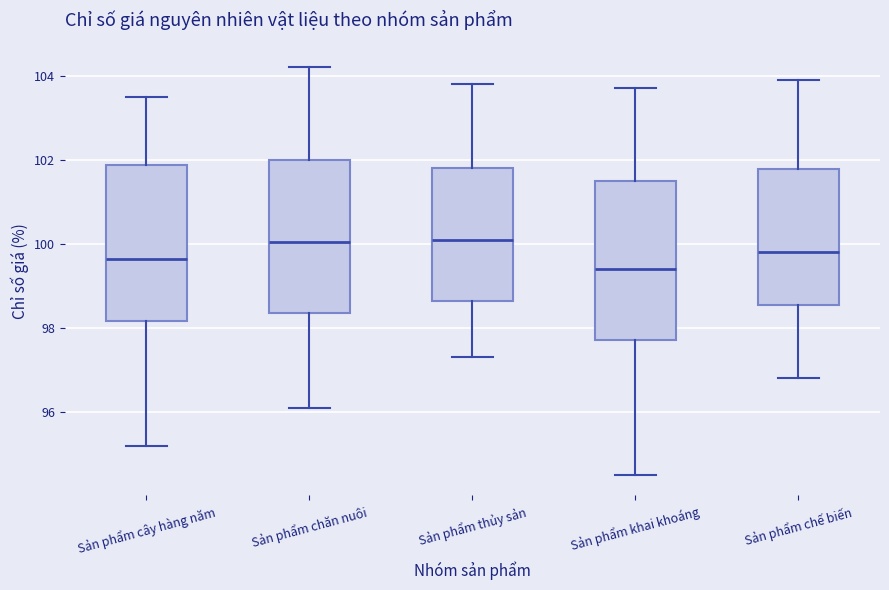

Reading left to right, read every box against the y-axis: the position of its median line, the range the box covers, and the ends of its whiskers. The values are not printed on the chart, so give them approximately, as read against the axis.

Sản phẩm cây hàng năm: median 99.6, box 98.2 to 101.8, whiskers 95.2 to 103.6
Sản phẩm chăn nuôi: median 100.0, box 98.4 to 102.0, whiskers 96.2 to 104.2
Sản phẩm thủy sản: median 100.2, box 98.6 to 101.8, whiskers 97.4 to 103.8
Sản phẩm khai khoáng: median 99.4, box 97.8 to 101.6, whiskers 94.6 to 103.8
Sản phẩm chế biến: median 99.8, box 98.6 to 101.8, whiskers 96.8 to 104.0